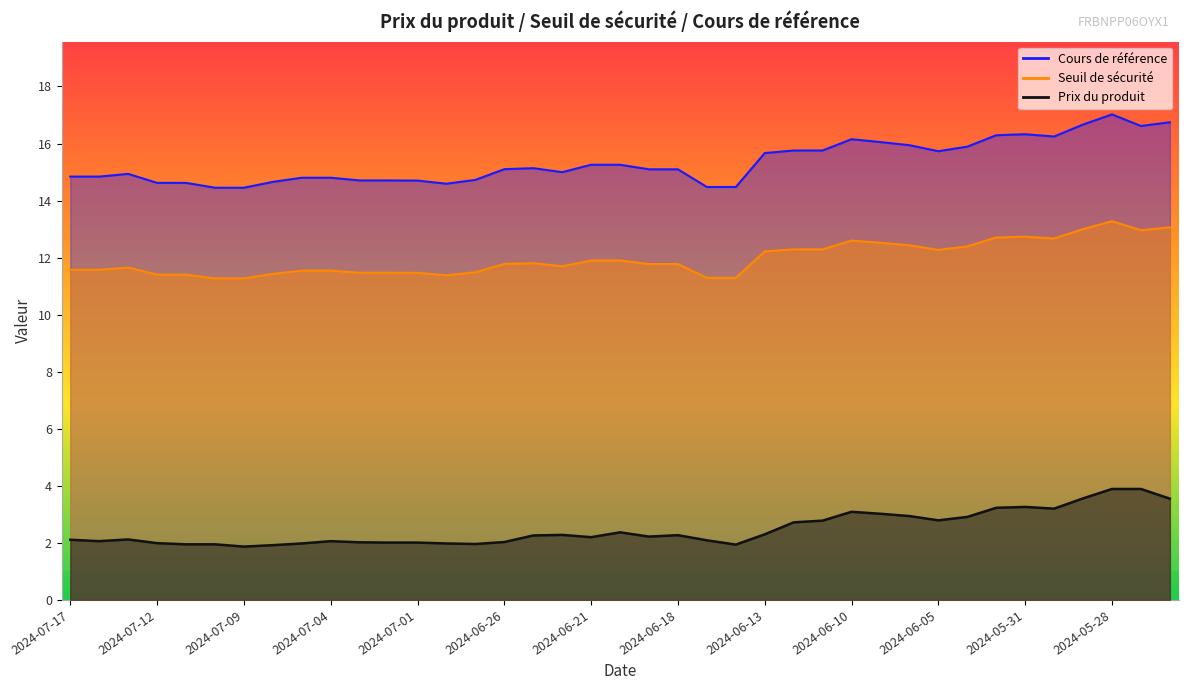

Rank the categories by Seuil de sécurité value from highest to lowest.

2024-05-28, 2024-05-24, 2024-05-29, 2024-05-27, 2024-05-31, 2024-06-03, 2024-05-30, 2024-06-10, 2024-06-07, 2024-06-06, 2024-06-04, 2024-06-12, 2024-06-11, 2024-06-05, 2024-06-13, 2024-06-21, 2024-06-20, 2024-06-25, 2024-06-26, 2024-06-19, 2024-06-18, 2024-06-24, 2024-07-15, 2024-07-17, 2024-07-16, 2024-07-05, 2024-07-04, 2024-06-27, 2024-07-03, 2024-07-02, 2024-07-01, 2024-07-08, 2024-07-12, 2024-07-11, 2024-06-28, 2024-06-17, 2024-06-14, 2024-07-10, 2024-07-09